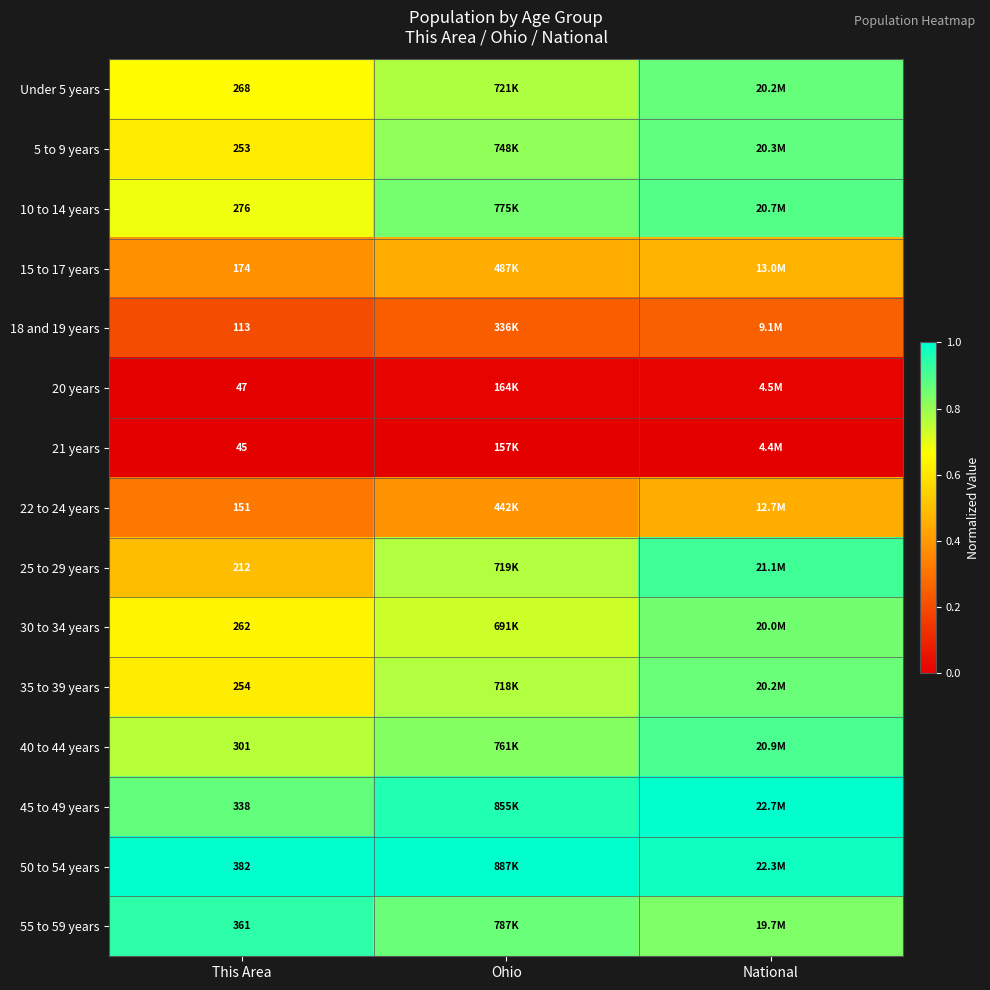

At which label does 25 to 29 years reach its minimum?

This Area